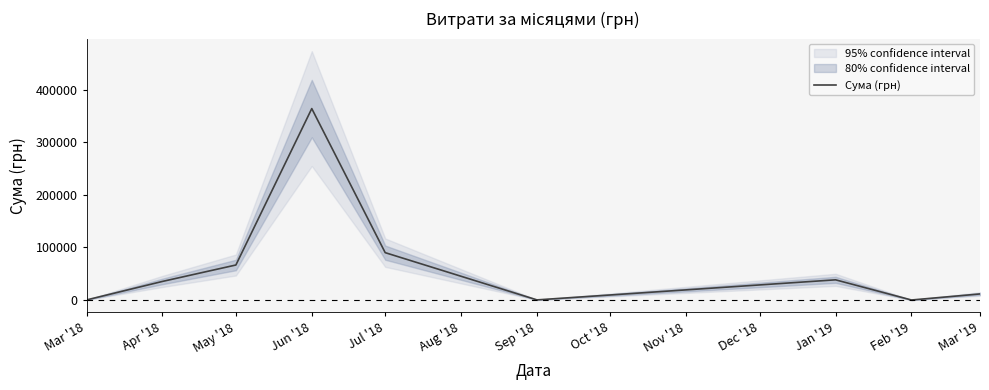

What is the greatest value displayed?

363808.4